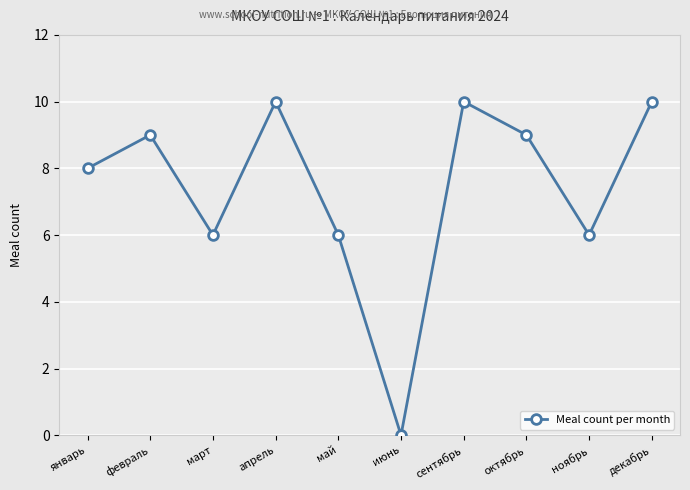

What is the difference between the values at май and июнь?

6